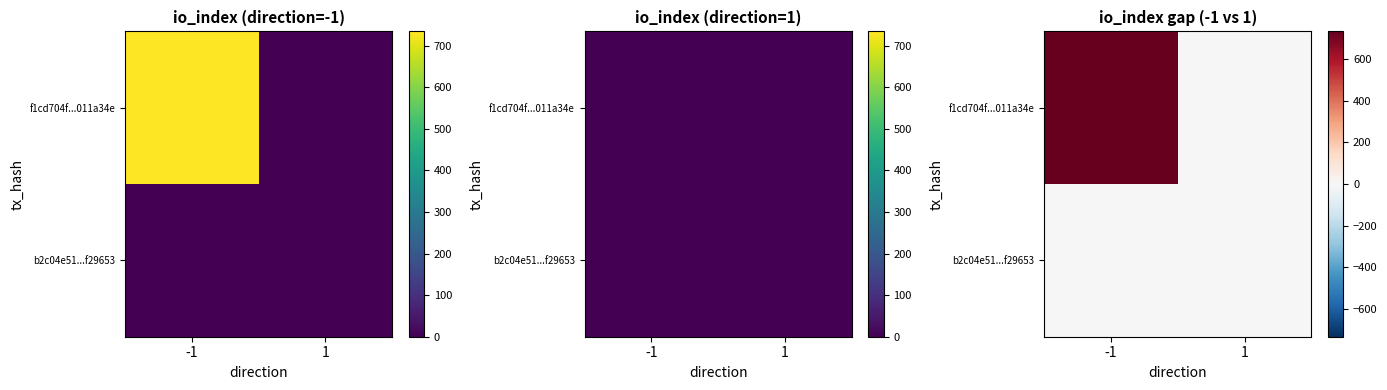

Count the number of data series in this chart.

2